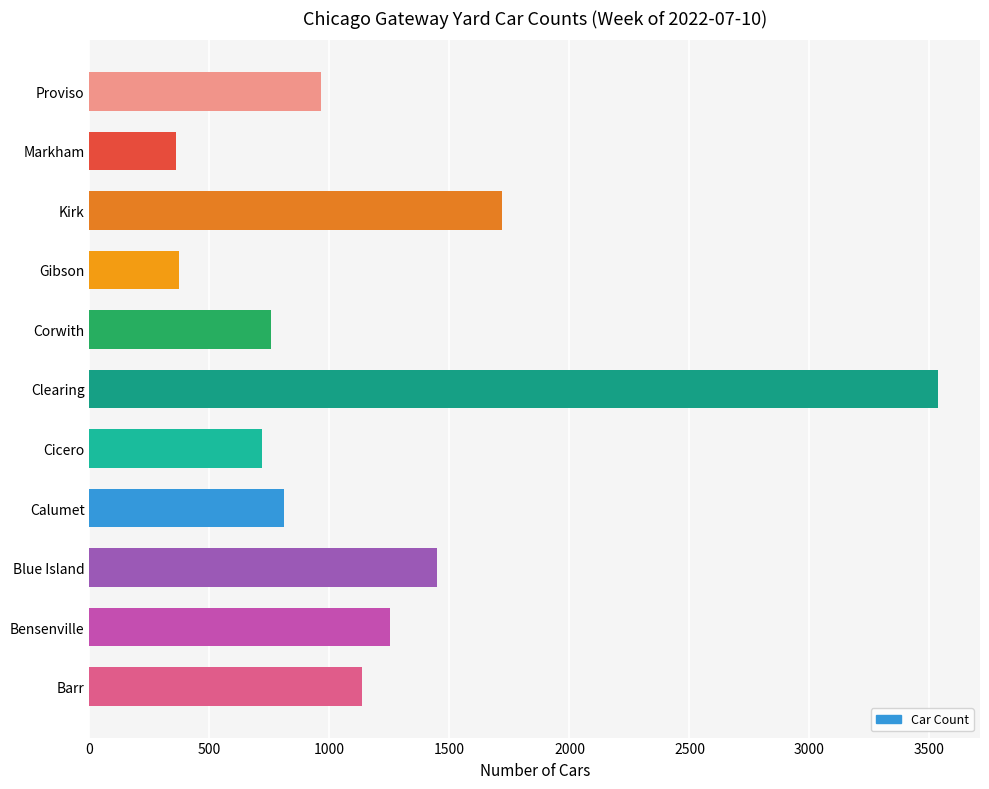

True or false: the data shows 810 at Calumet.

True